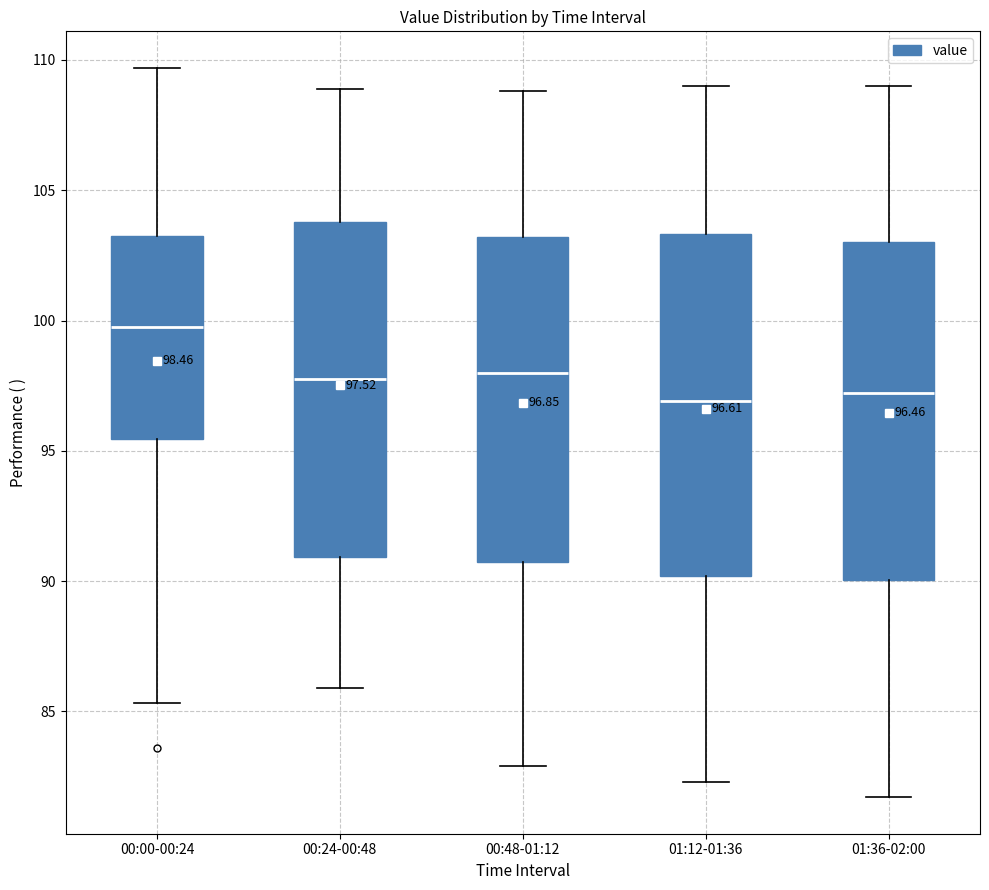

Which box has the highest median line?

00:00-00:24